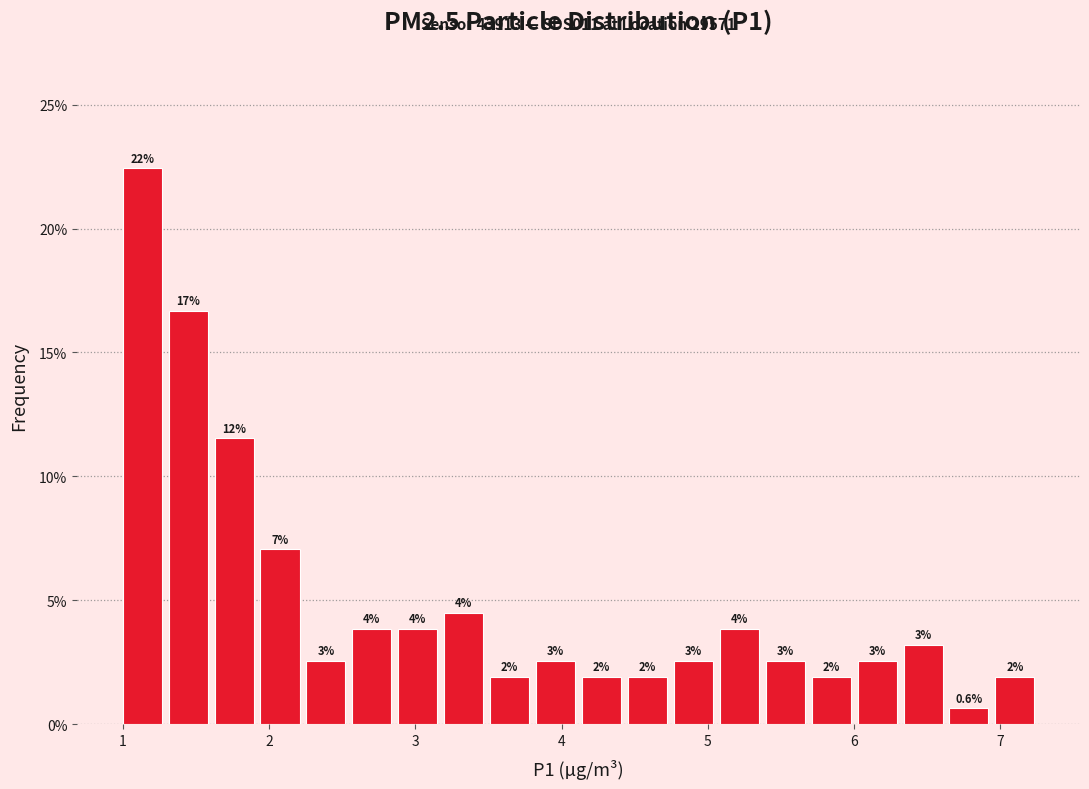

Around what value on the x-axis is the tallest bar? Give the approximate position of its centre, as read against the axis.

1.1